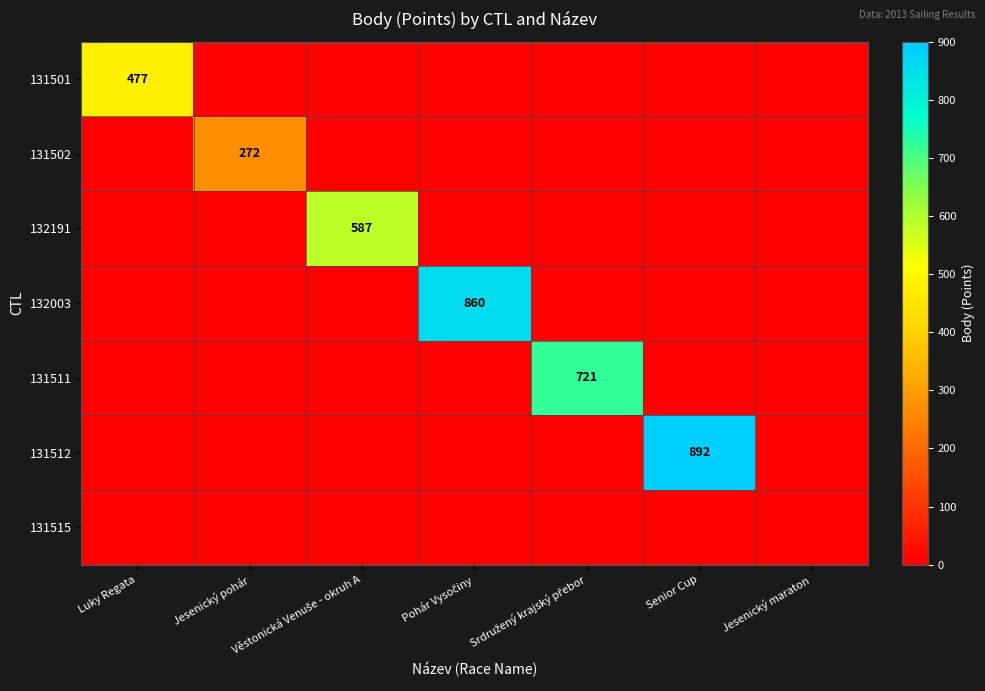

What is the spread (max minus min) of values at Jesenický pohár?

272